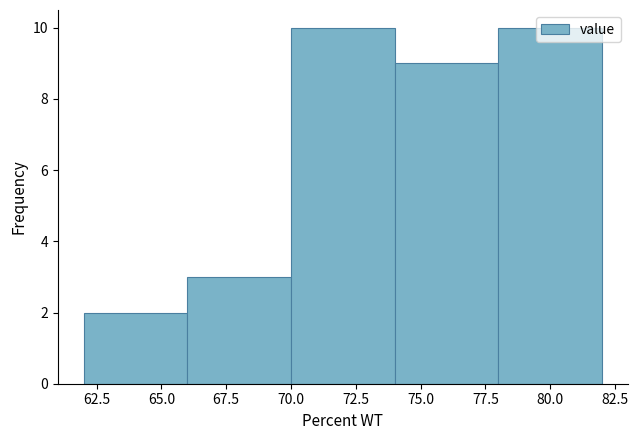

What is the height of the bar covering 62 to 66 on the x-axis? The values are not printed on the chart, so give them approximately, as read against the axis.

2